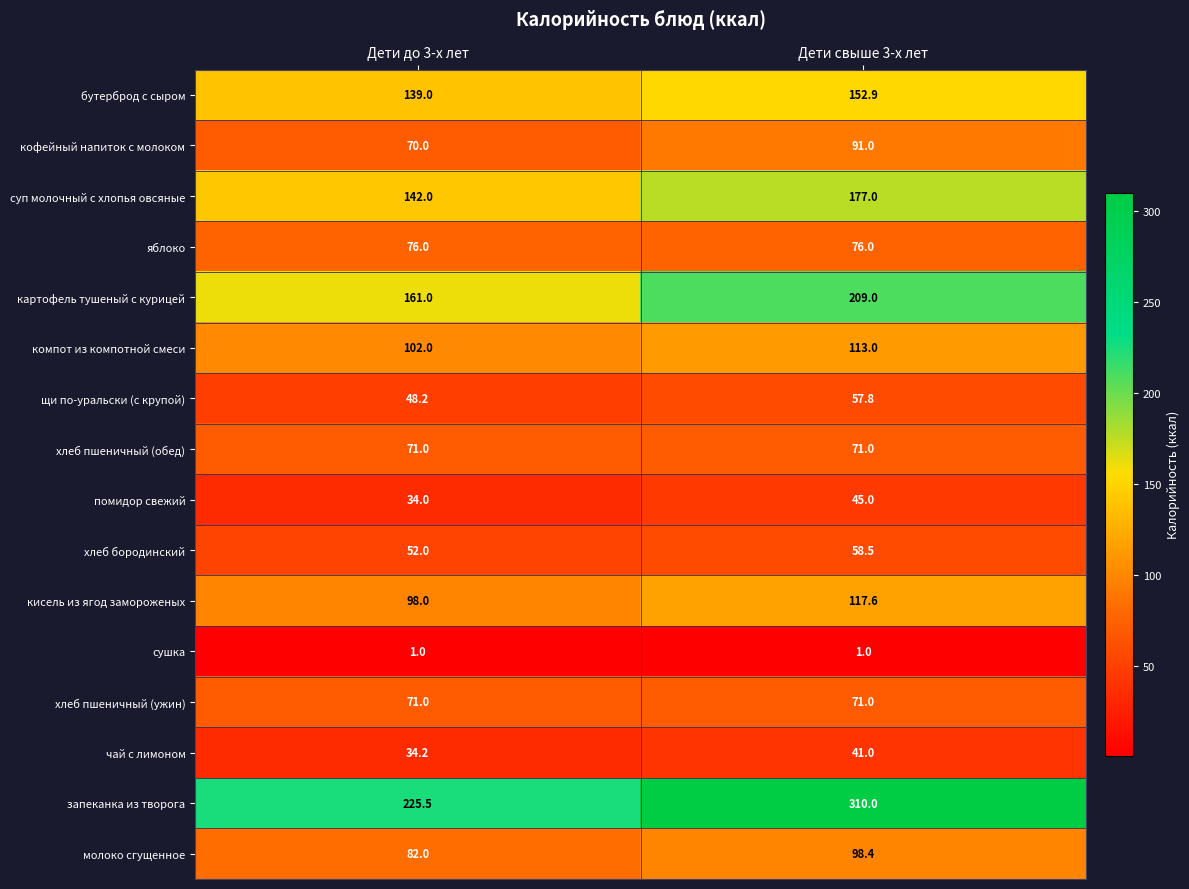

What is the smallest value displayed?

1.0